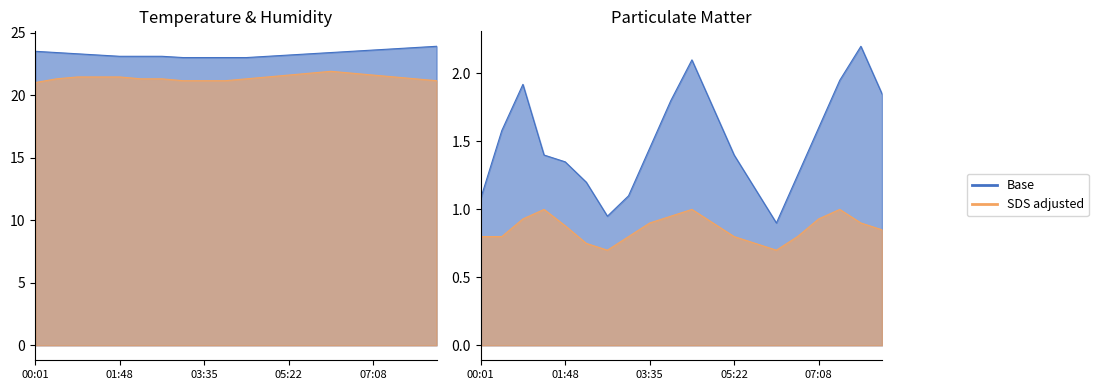

Count the SDS_P2 values in the range 0 to 1.

20